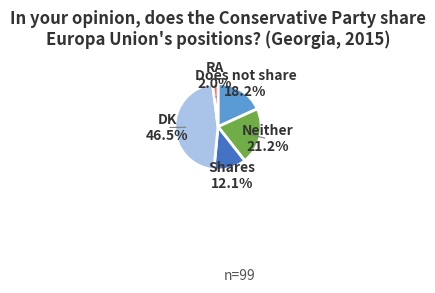

To the nearest percent, what is the difference between the RA and Shares slice percentages?

10%